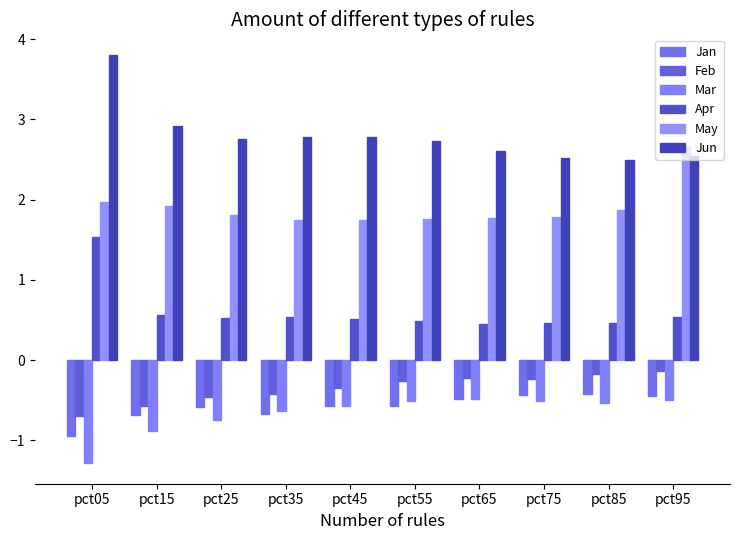

Rank the categories by Feb value from lowest to highest.

pct05, pct15, pct25, pct35, pct45, pct55, pct75, pct65, pct85, pct95